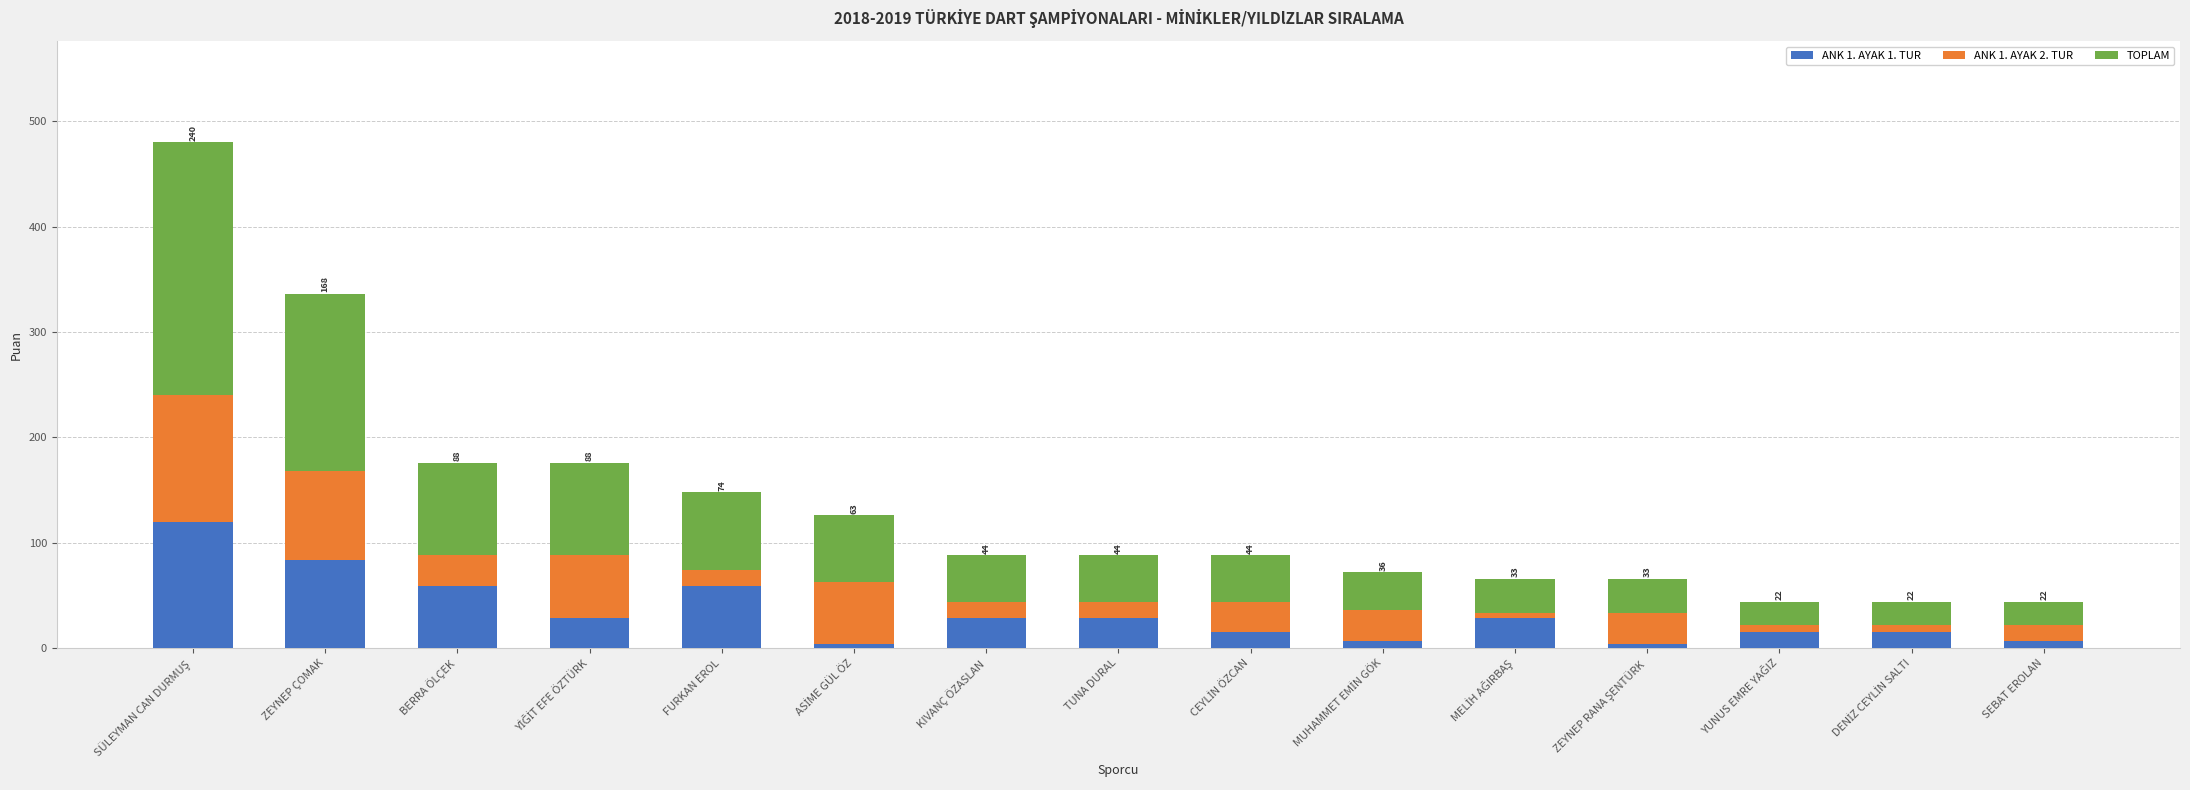

What value does the ANK 1. AYAK 1. TUR series have at ZEYNEP ÇOMAK?

84